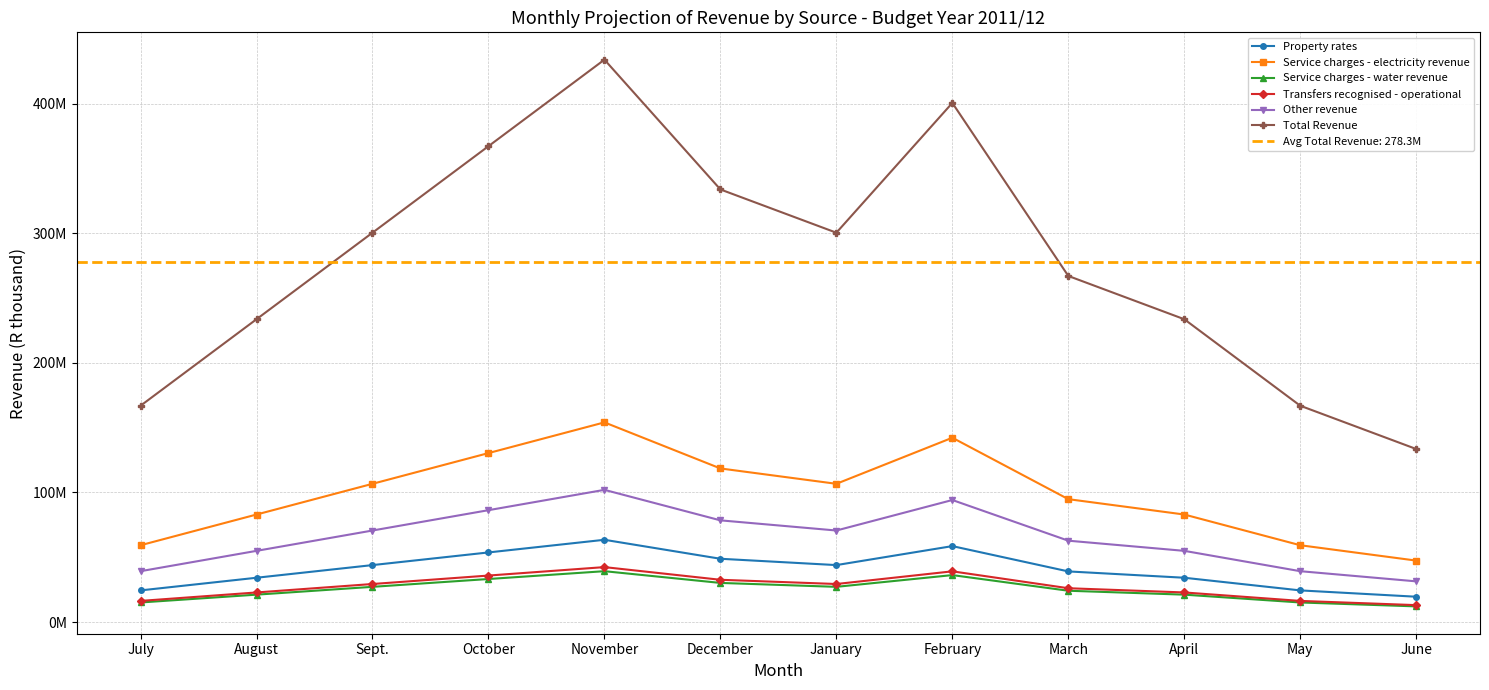

How many data points in Property rates are less than 43952184?

6